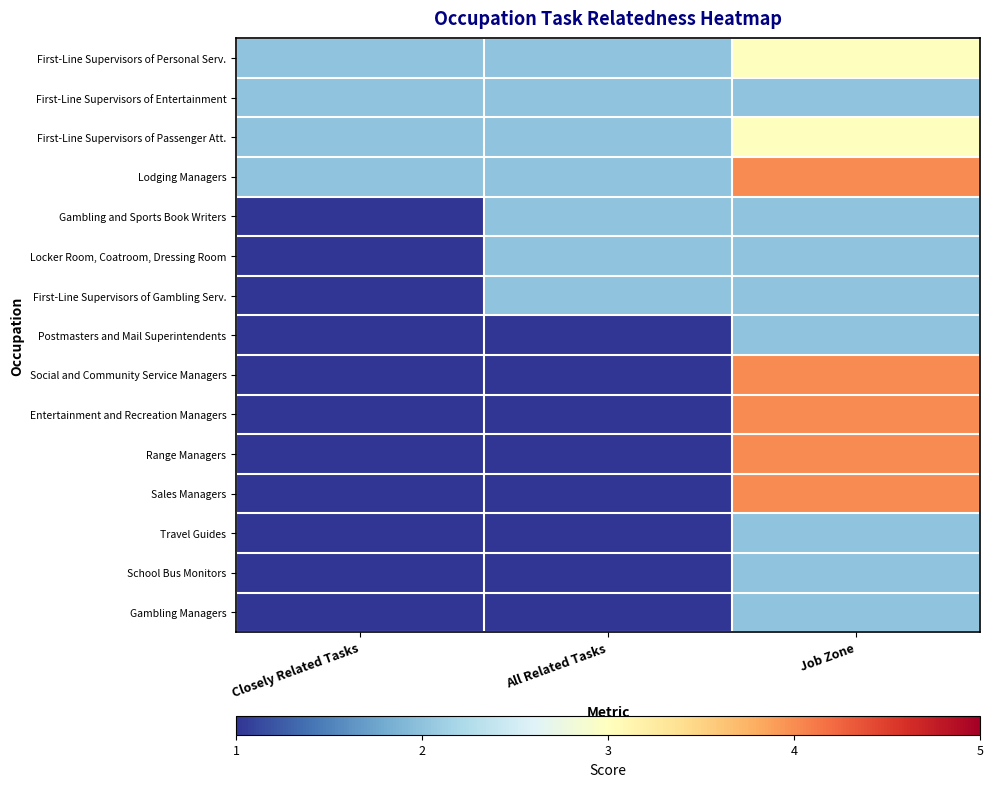

What is the maximum value shown in the chart?

4